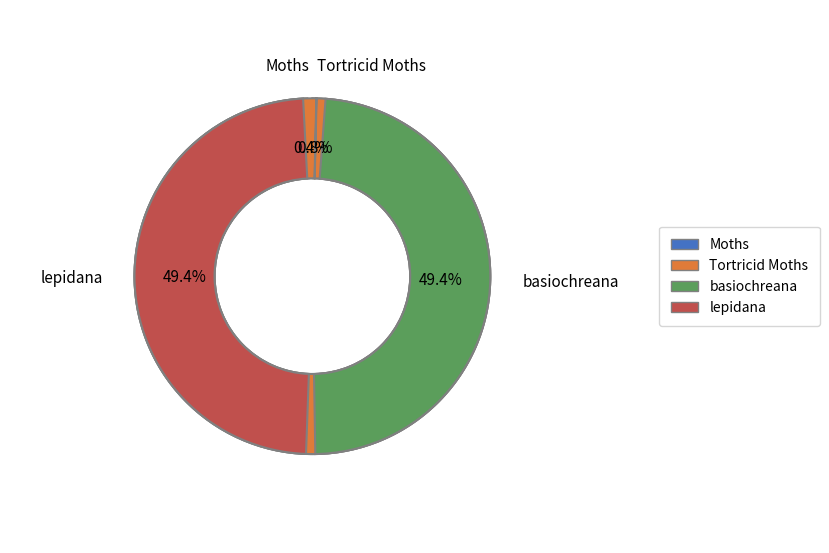

Which category has the biggest portion of the pie?

lepidana